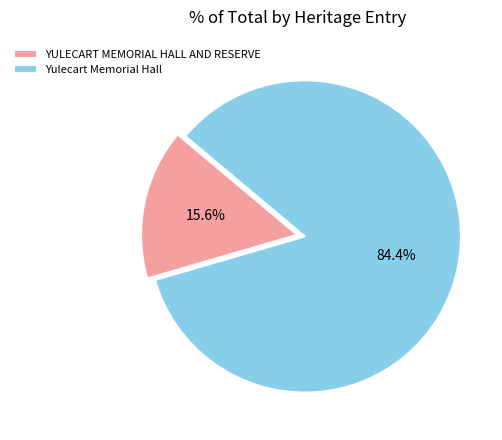

To the nearest percent, what is the difference between the YULECART MEMORIAL HALL AND RESERVE and Yulecart Memorial Hall slice percentages?

69%